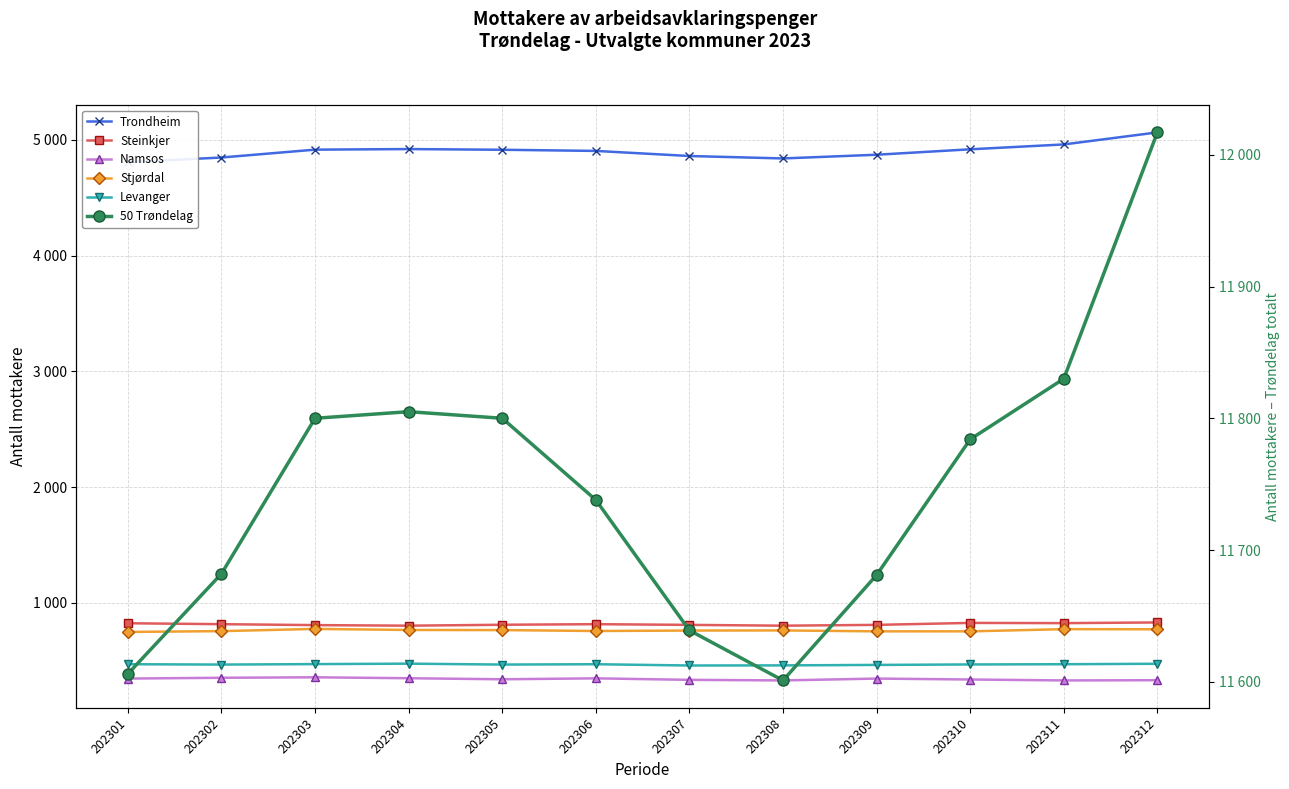

What is the average value of the 50 Trøndelag series?

11749